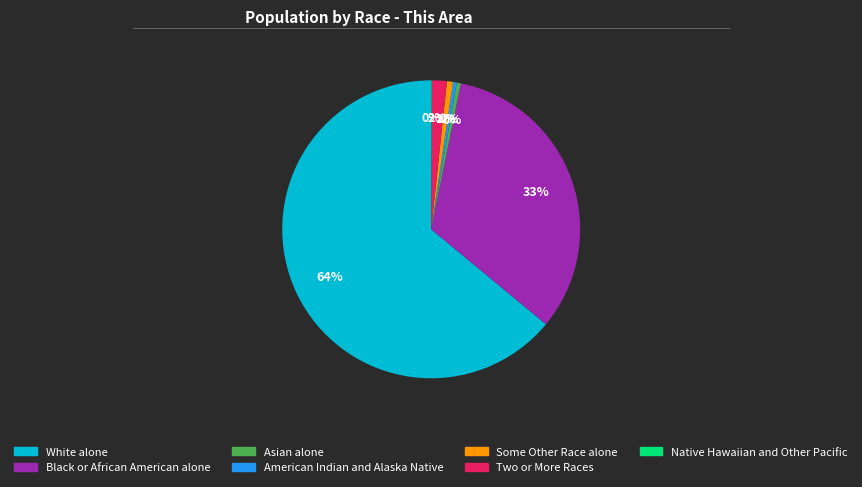

What is the largest slice in the pie chart?

White alone